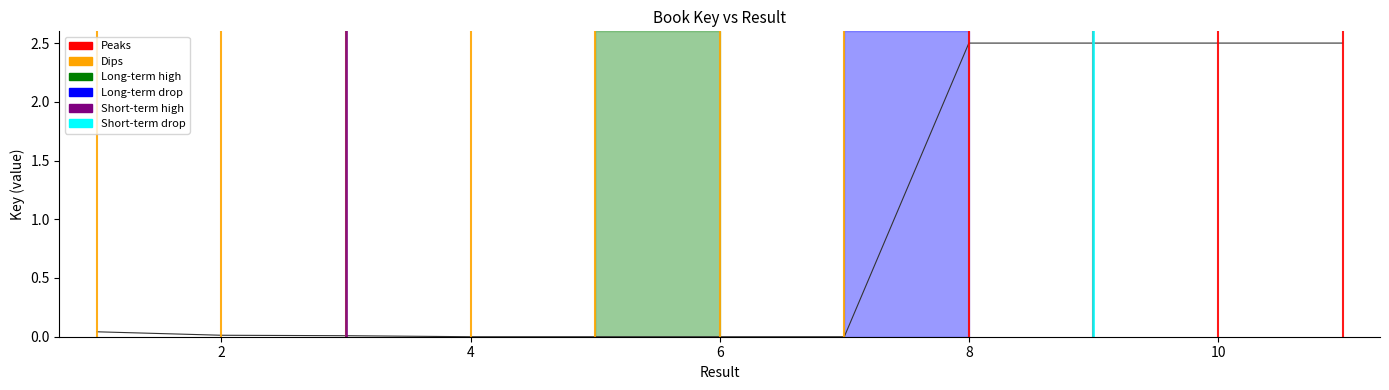

List the labels in order of value, largest first.

11, 9, 8, 10, 1, 2, 3, 7, 5, 4, 6